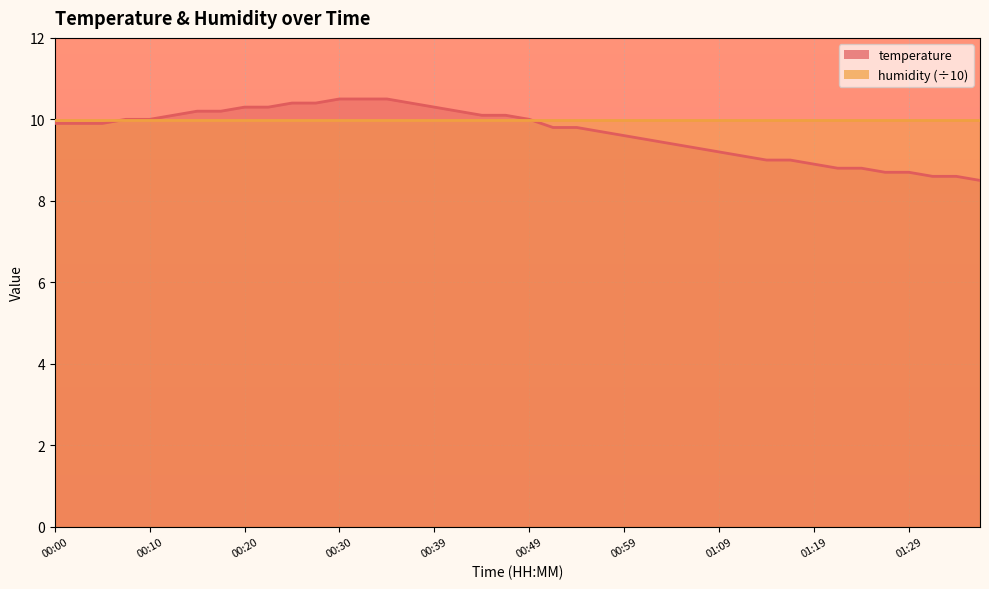

Does the chart display data point markers on the line(s)?

No